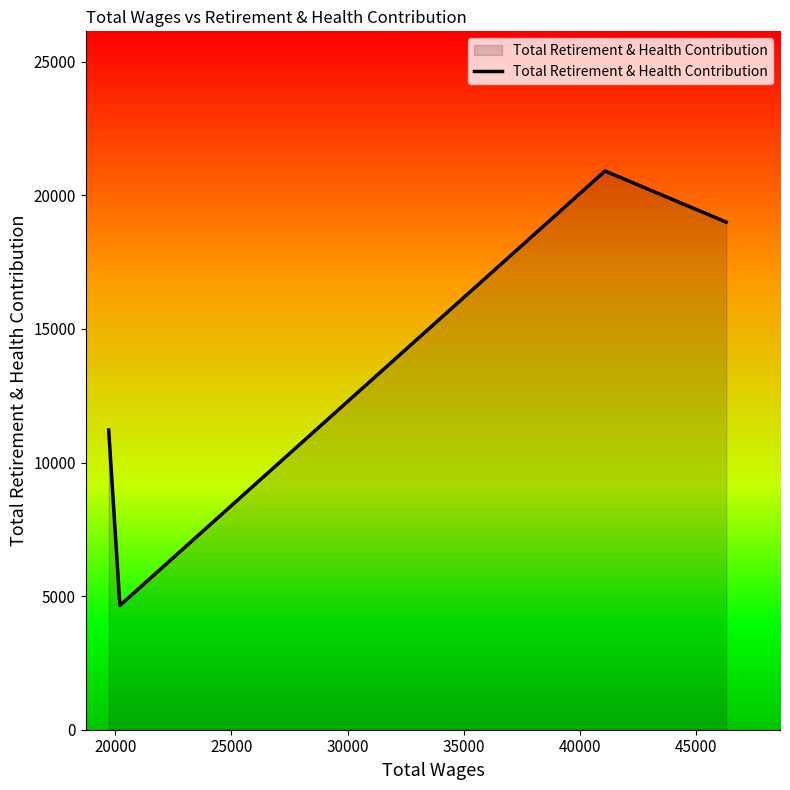

What is the sum of all values?

55780